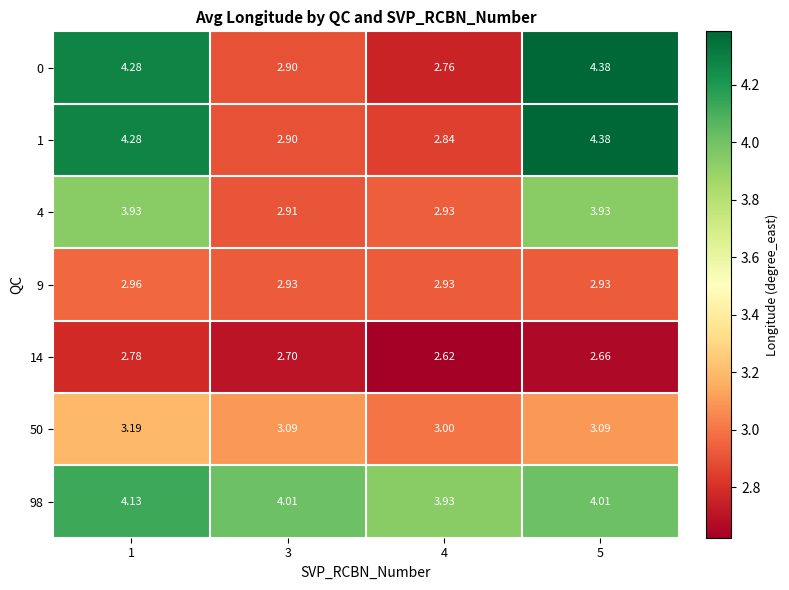

At 5, list the series in order from smallest to largest.

14, 9, 50, 4, 98, 0, 1